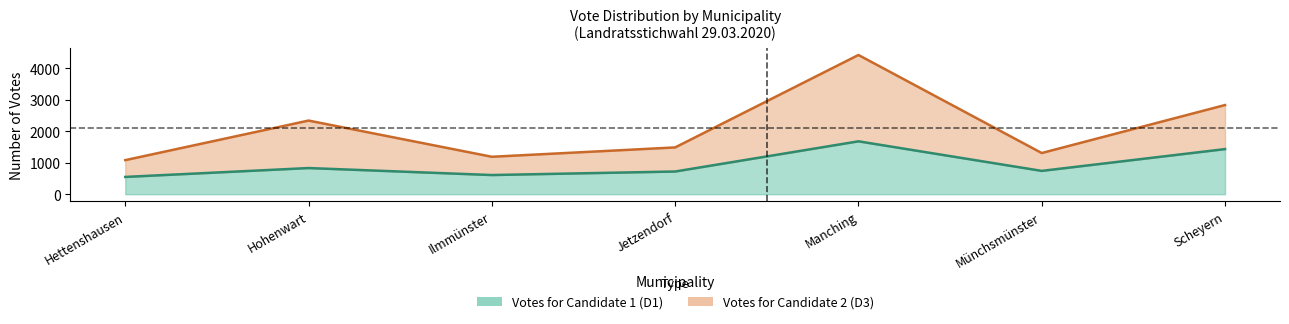

What is the label of the 7th point from the right?

Hettenshausen